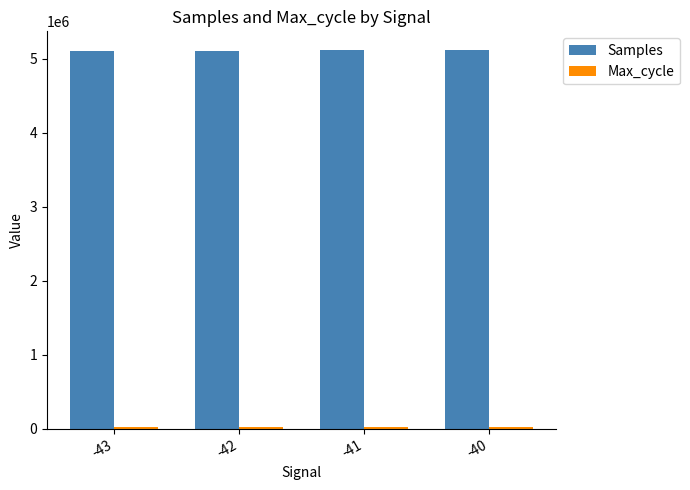

What is the value of the Samples bar at the 2nd from the left?

5111265